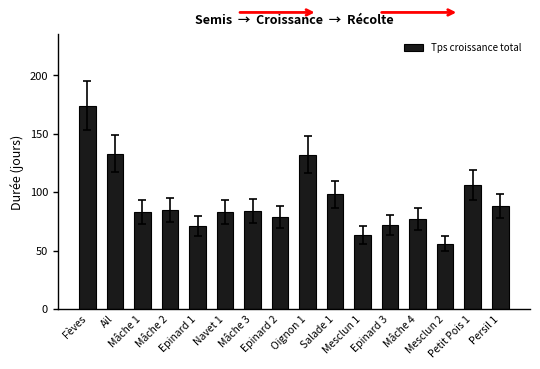

Reading left to right, what are all the values shown in this chart?

174	133	83	85	71	83	84	79	132	98	63	72	77	56	106	88